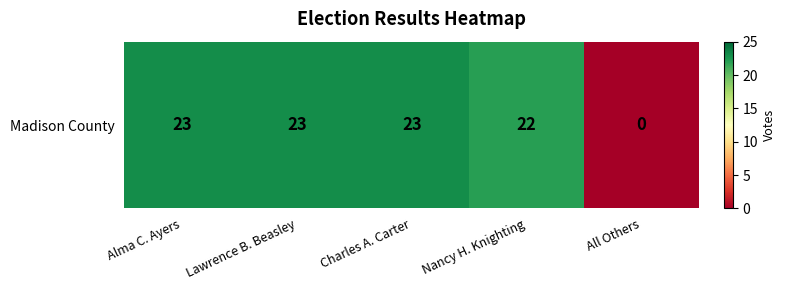

What is the change in value from Nancy H. Knighting to All Others?

-22